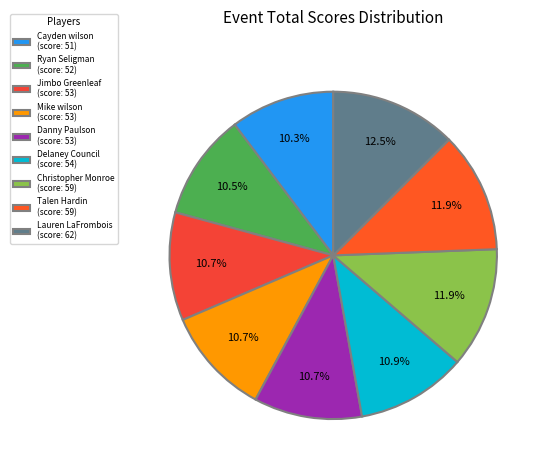

What is the total percentage of Cayden wilson and Delaney Council?

21.2%